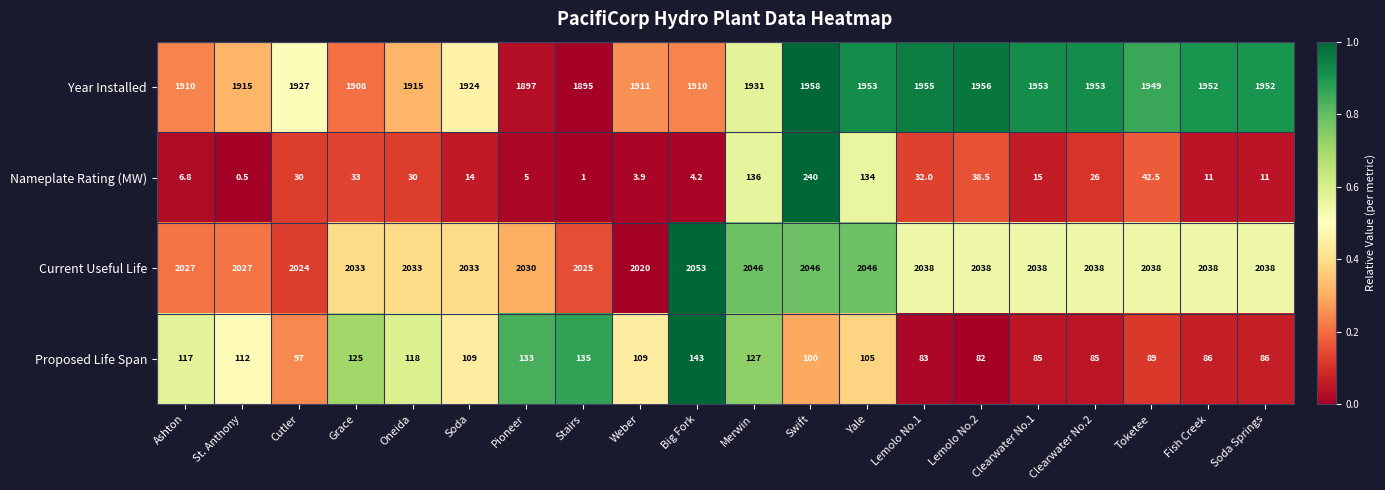

What is the average value of the Nameplate Rating (MW) series?

40.7